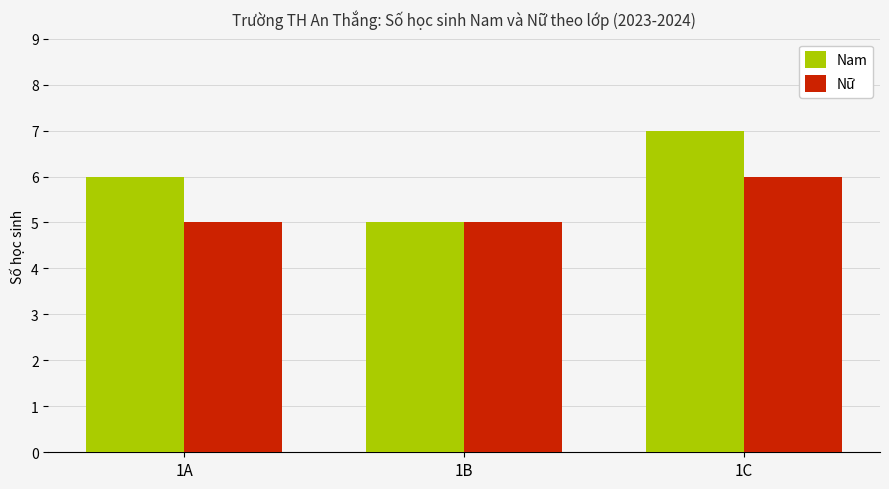

Is it true that Nam equals 5 at 1B?

True